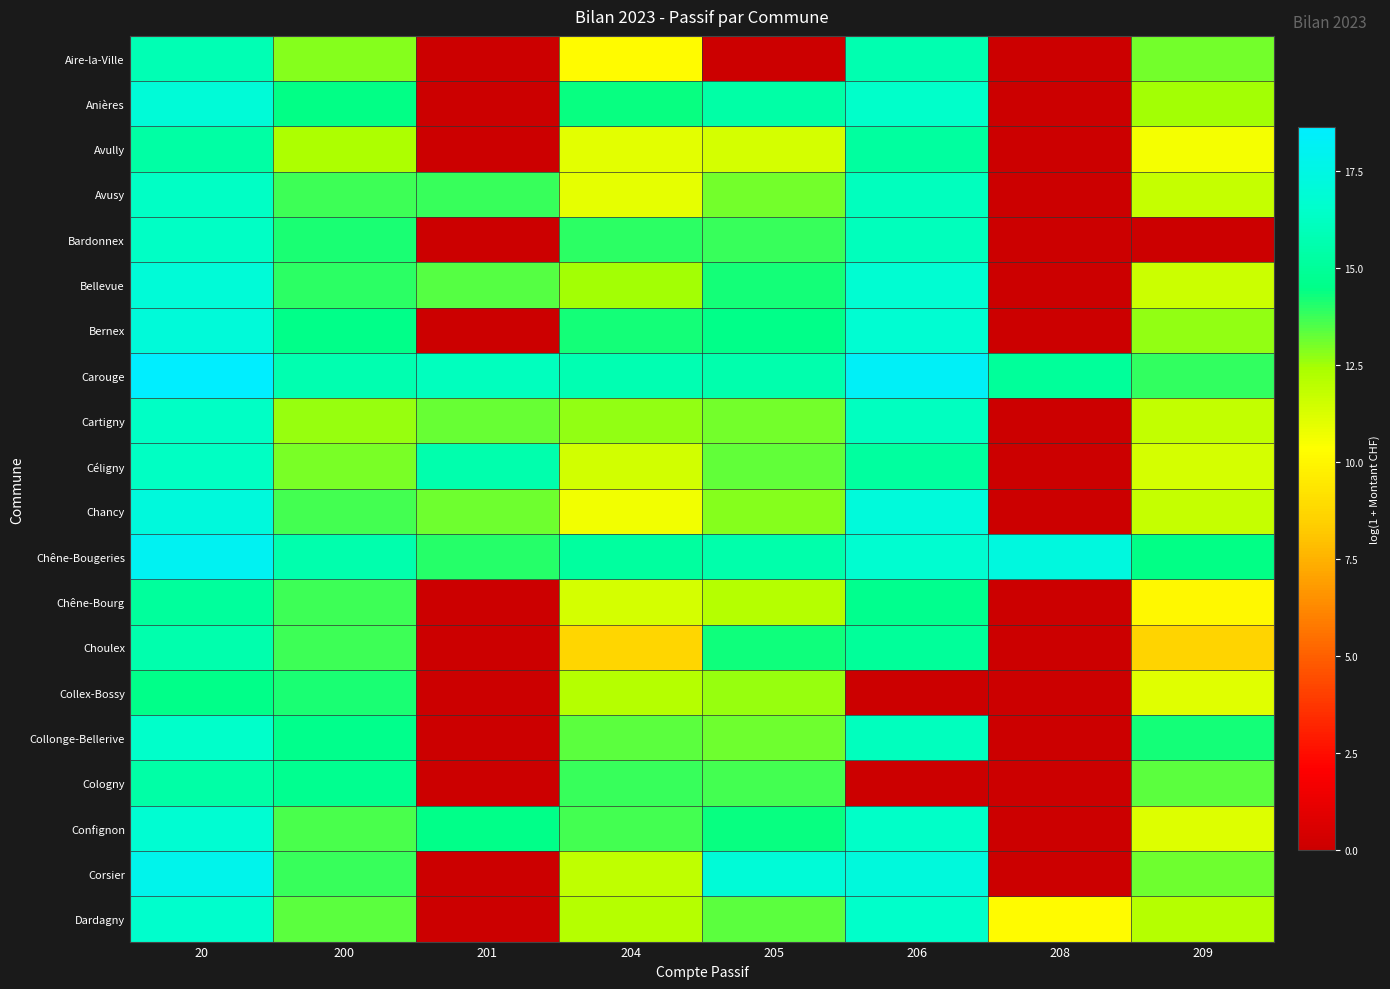

Which series has the largest total across all categories?

Carouge